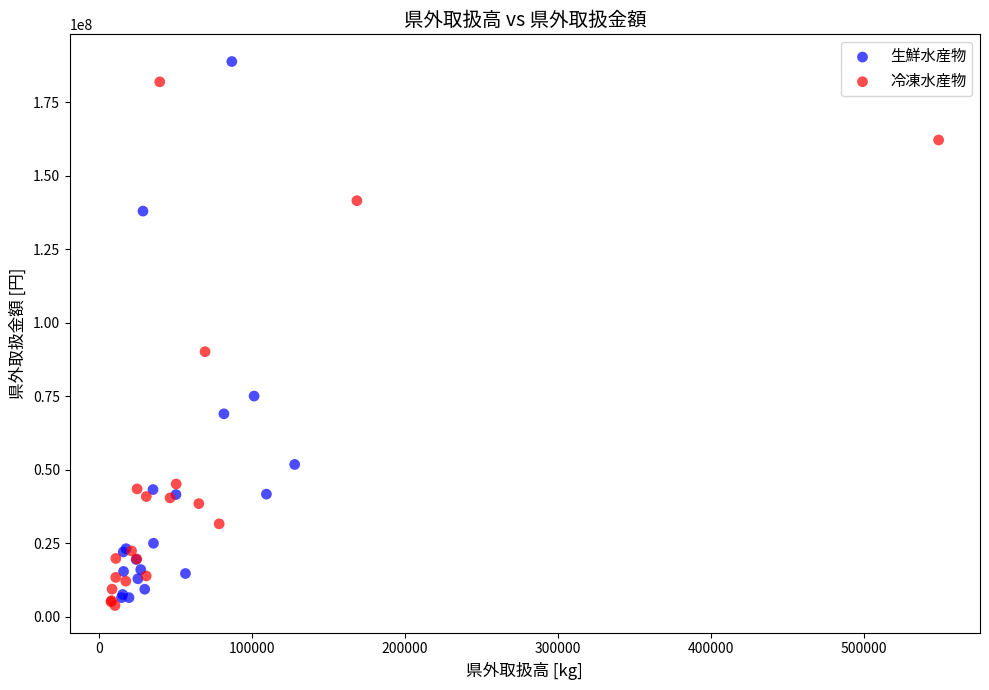

What are all the series names shown in the legend?

生鮮水産物, 冷凍水産物